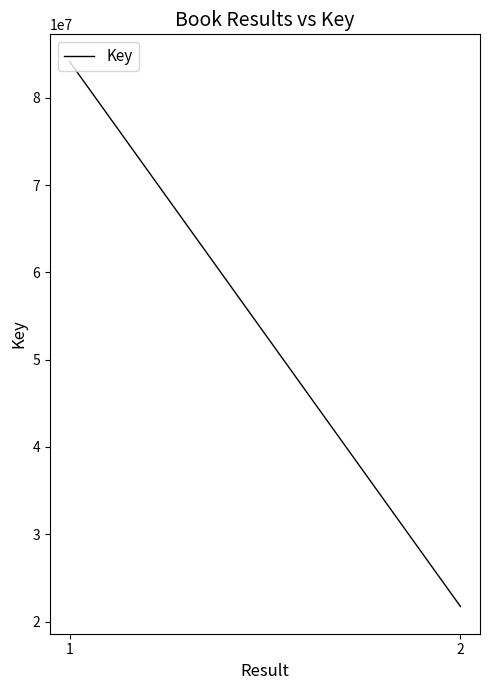

What is the sum of the values at 1 and 2?

105876729